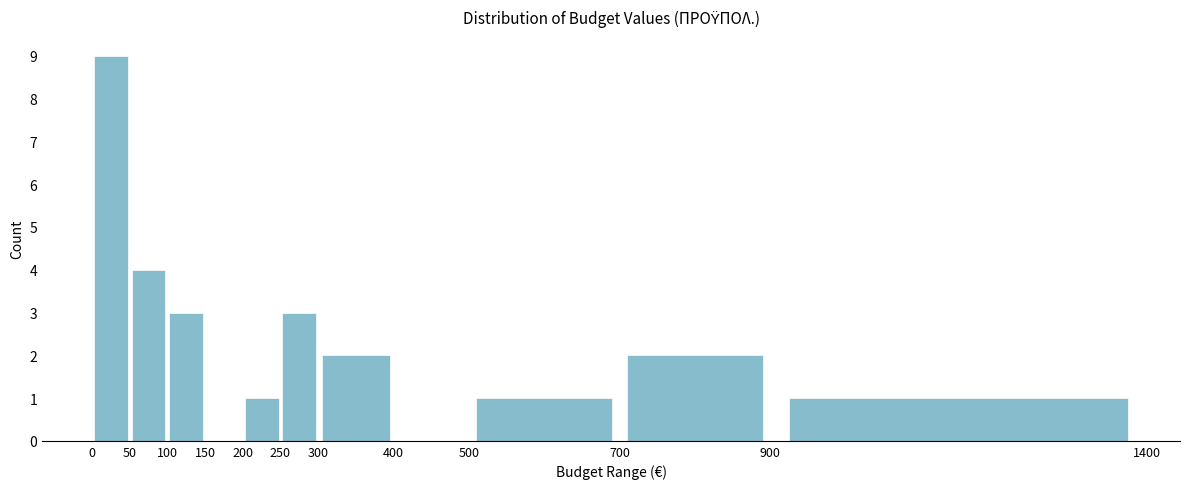

What is the height of the bar covering 500 to 700 on the x-axis? The values are not printed on the chart, so give them approximately, as read against the axis.

1